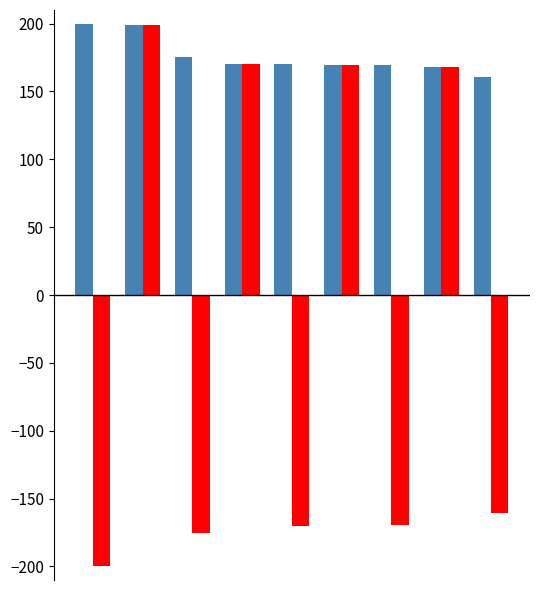

What is the greatest value displayed?

200.0